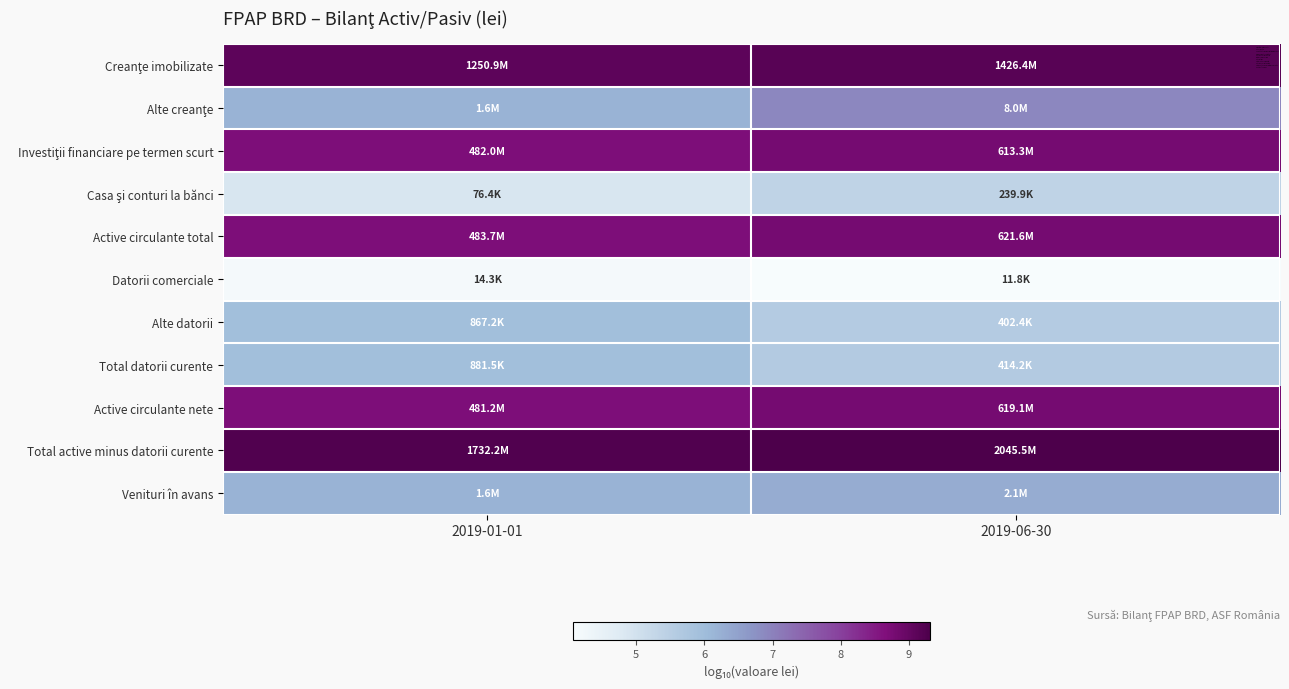

Rank the series by their maximum value, from lowest to highest.

Datorii comerciale, Casa şi conturi la bănci, Alte datorii, Total datorii curente, Venituri în avans, Alte creanţe, Investiţii financiare pe termen scurt, Active circulante nete, Active circulante total, Creanţe imobilizate, Total active minus datorii curente